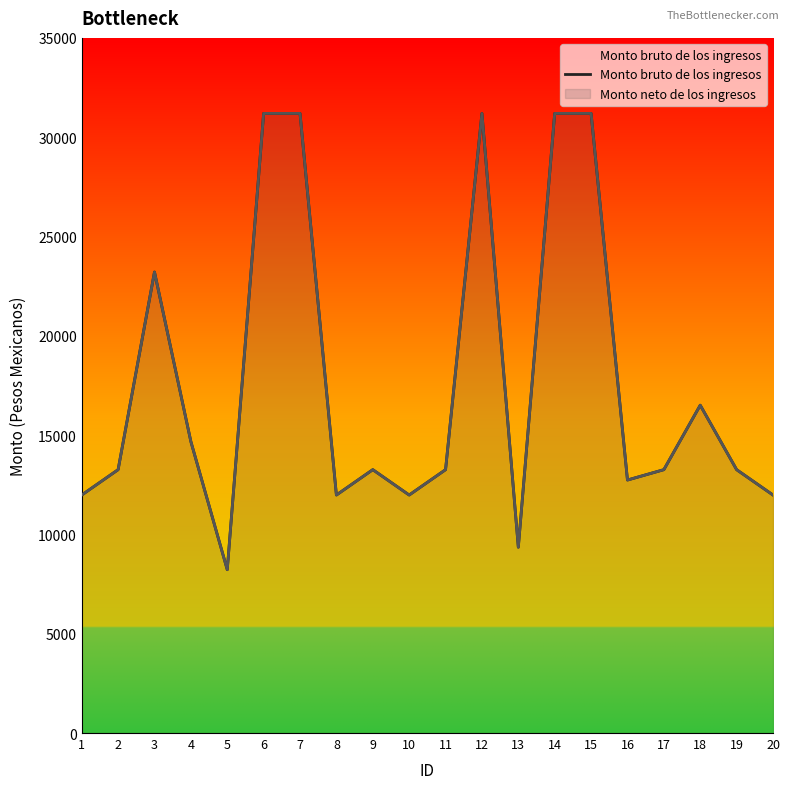

How many distinct data groups are displayed?

1